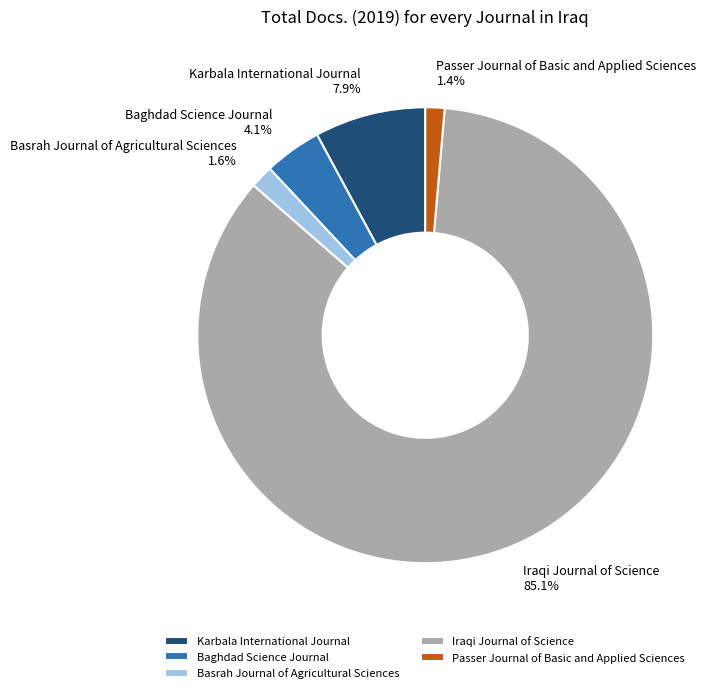

True or false: Iraqi Journal of Science accounts for 85% of the total.

True